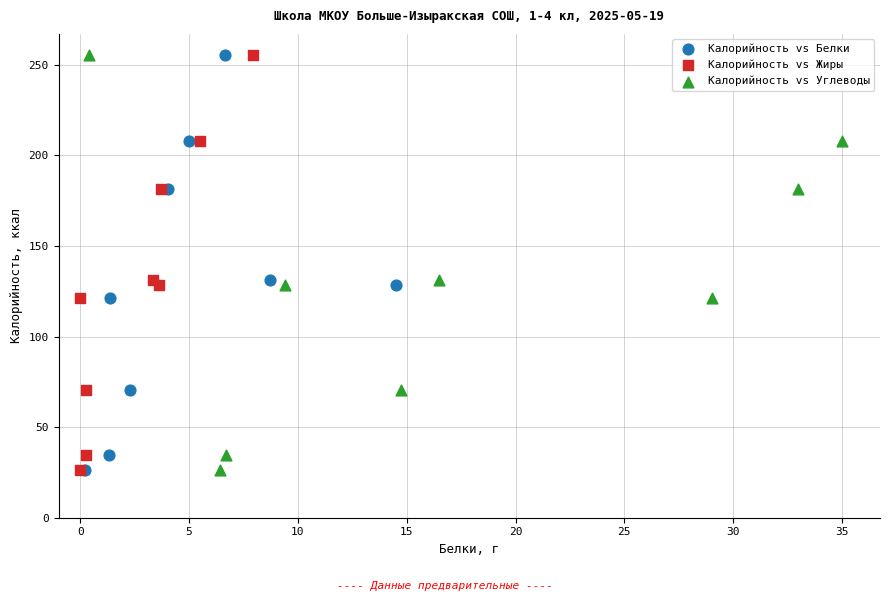

What are all the series names shown in the legend?

Калорийность vs Белки, Калорийность vs Жиры, Калорийность vs Углеводы